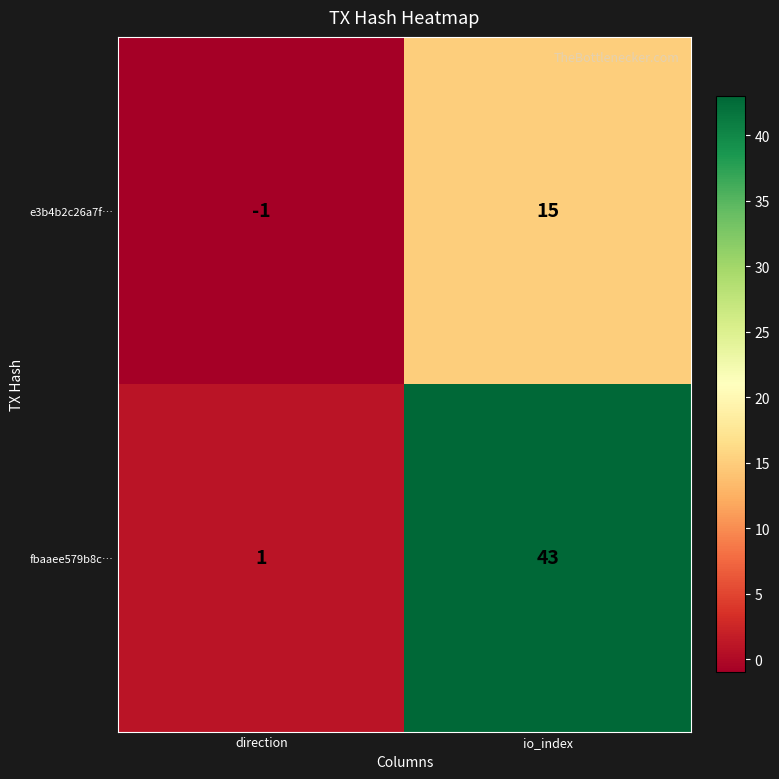

What is the sum of the e3b4b2c26a7f… values at io_index and direction?

14